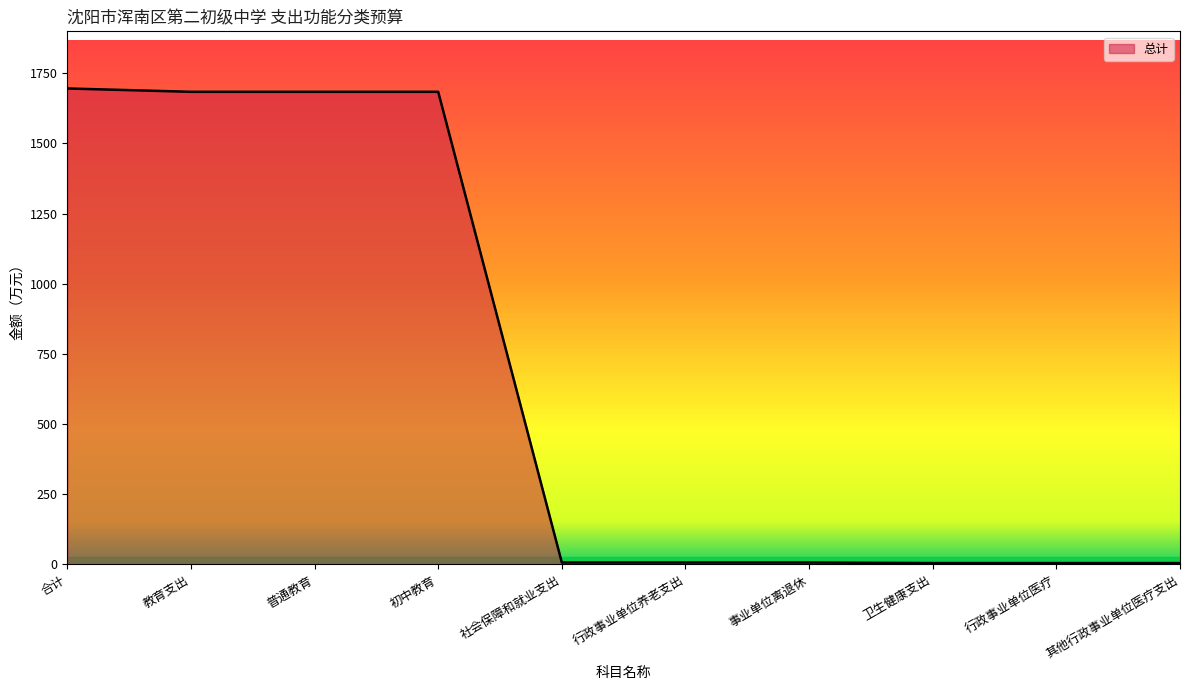

What is the difference between the maximum and minimum values?

1690.4